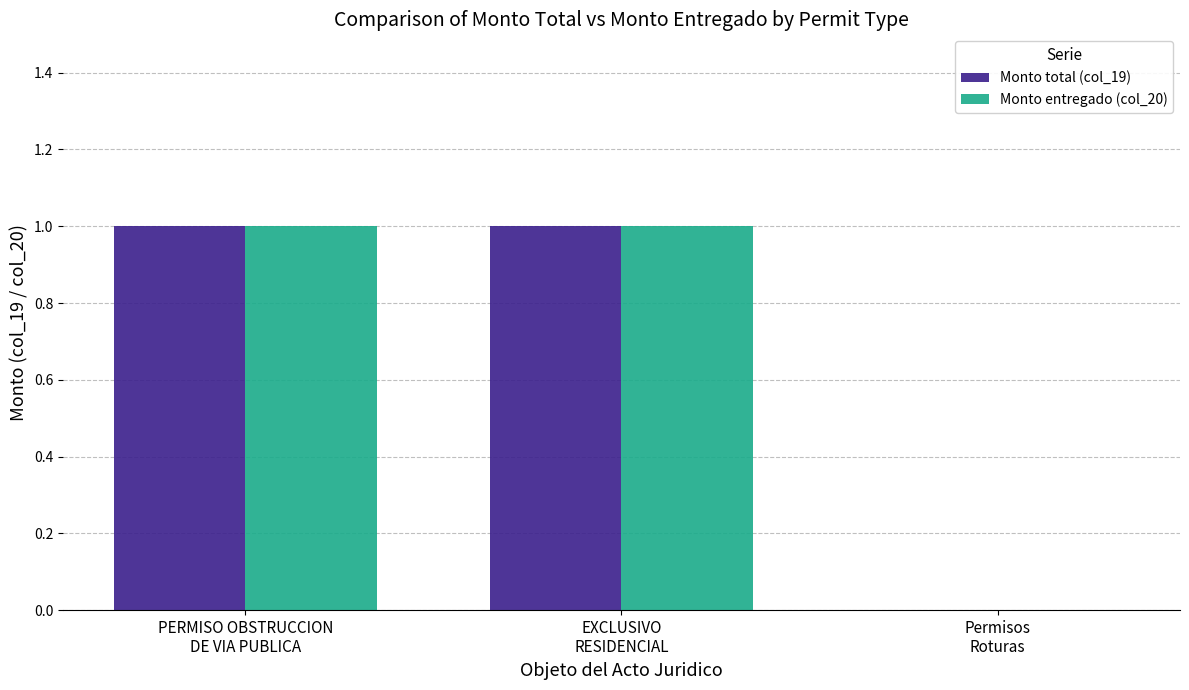

Is it true that Monto total (col_19) equals 1 at EXCLUSIVO
RESIDENCIAL?

True